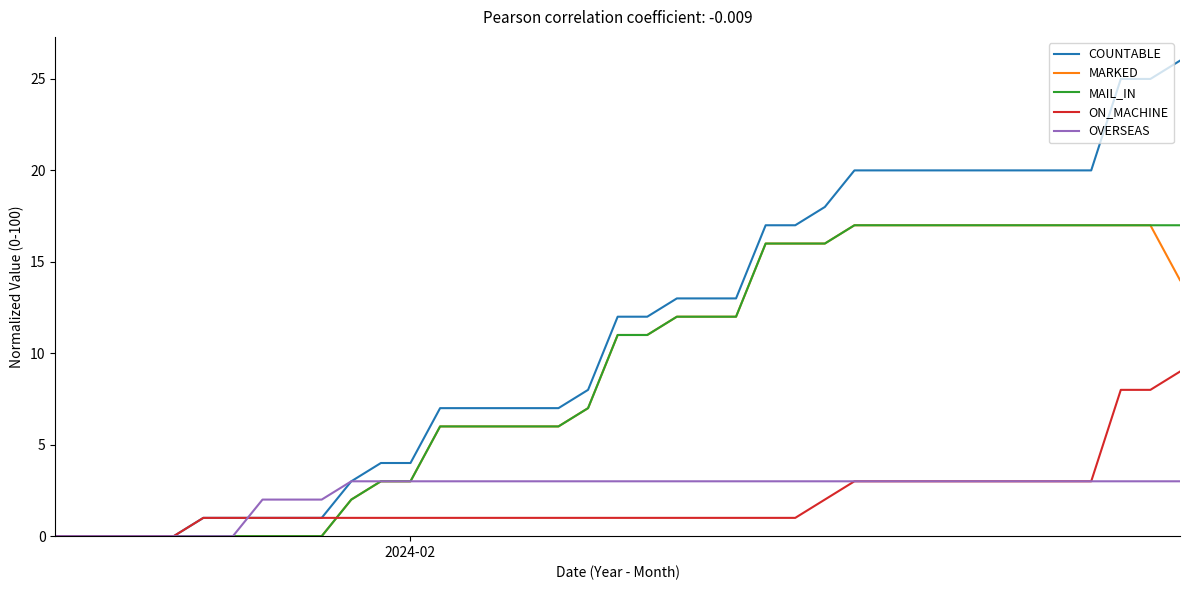

What is the maximum value shown in the chart?

26